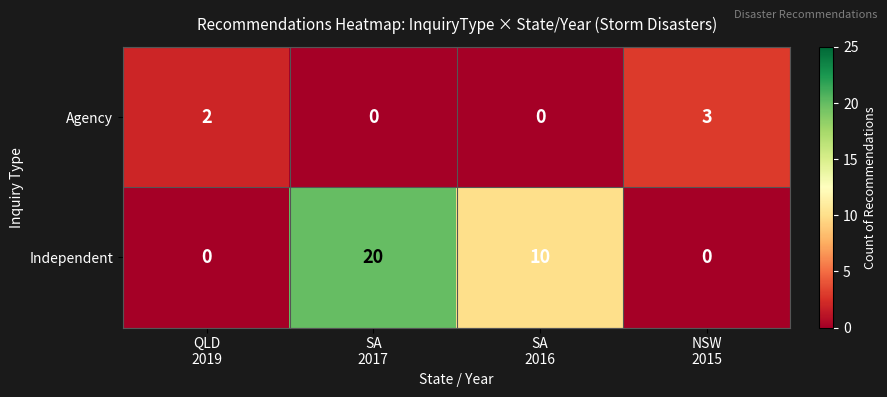

Which series has the largest total across all categories?

Independent